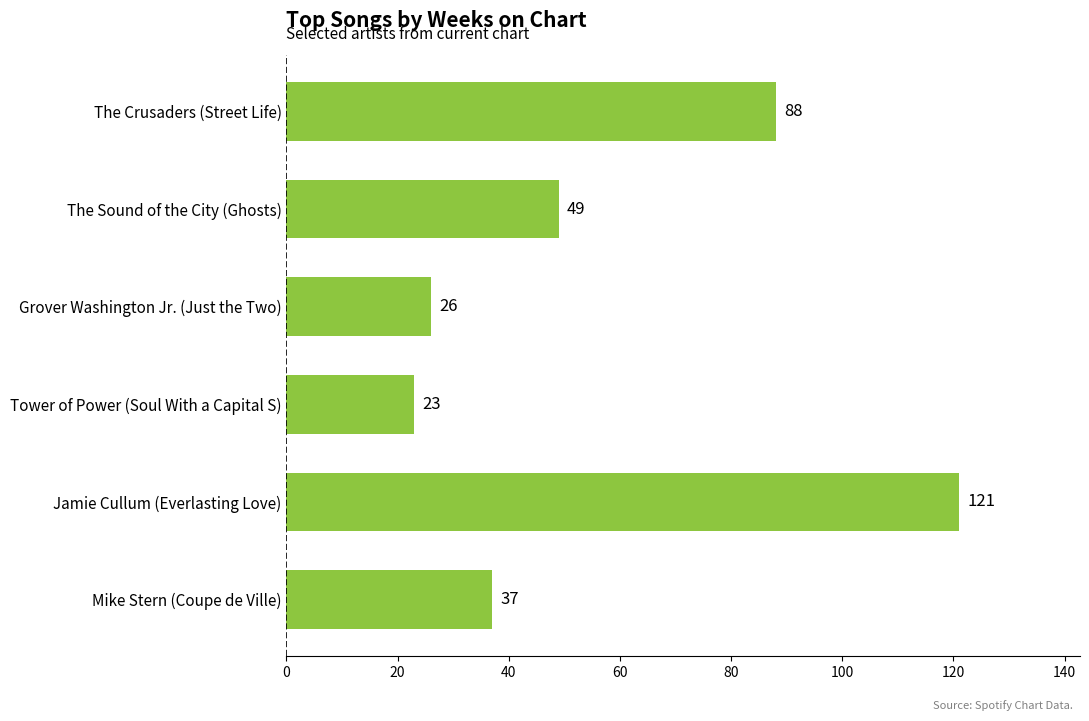

Is it true that the value at Mike Stern (Coupe de Ville) is 60?

False